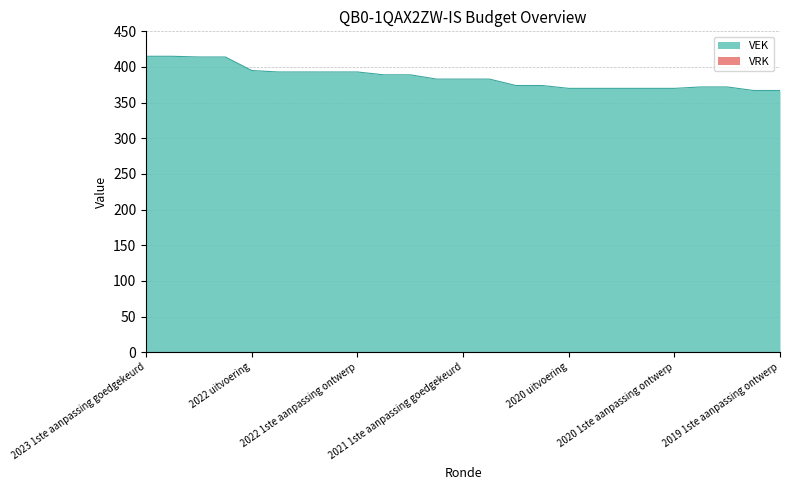

Reading right to left, extract all data points from this chart.

367	367	372	372	370	370	370	370	370	374	374	383	383	383	389	389	393	393	393	393	395	414	414	415	415